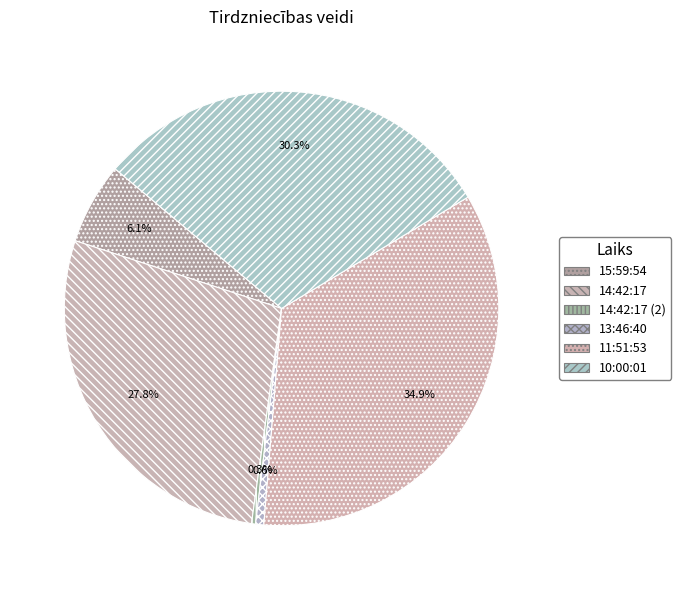

How many slices are in this pie chart?

6